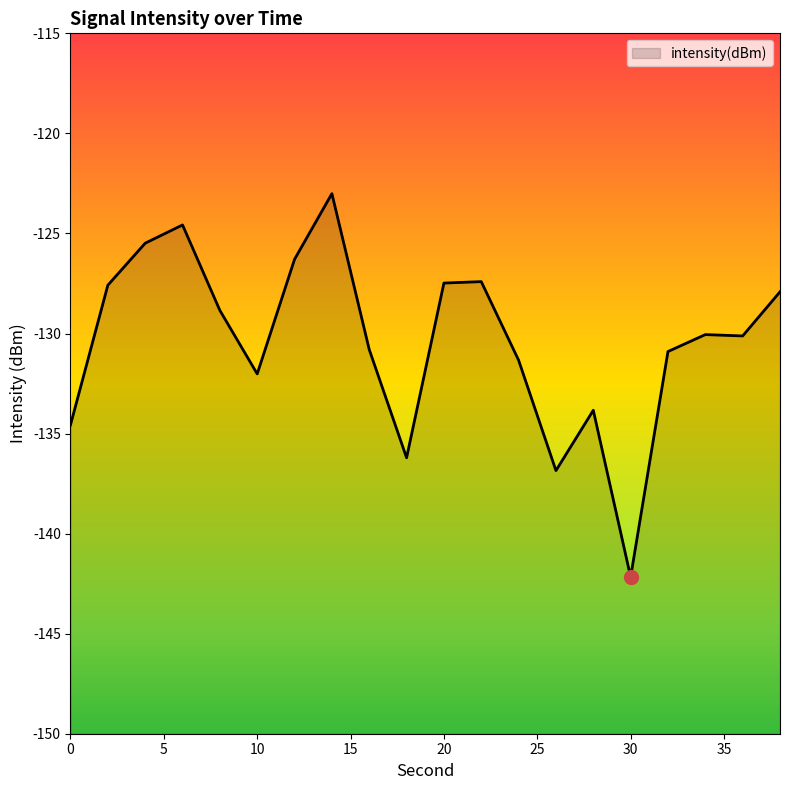

What value does the data have at 0?

-134.6